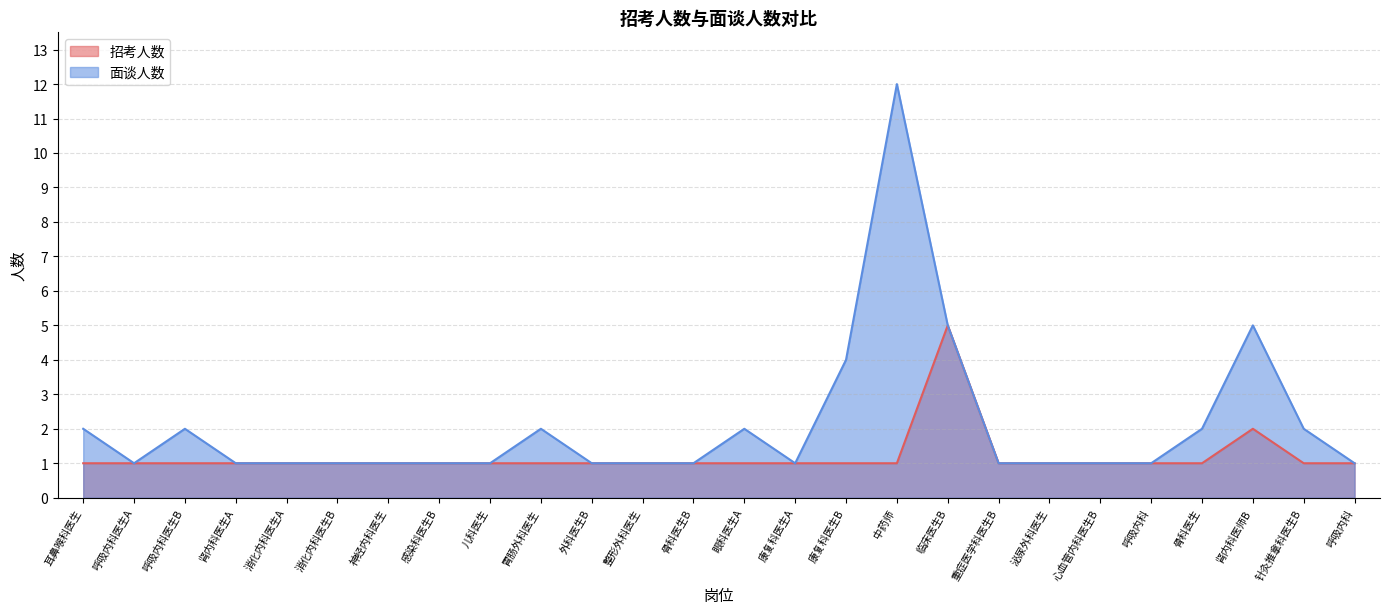

How many interior local valleys does the 面谈人数 series have?

2